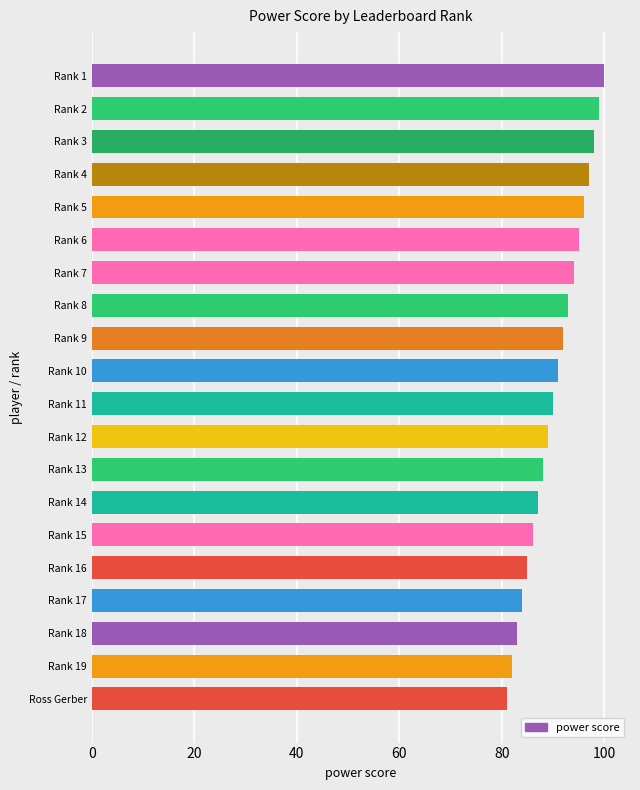

What is the change in value from Ross Gerber to Rank 3?

+17